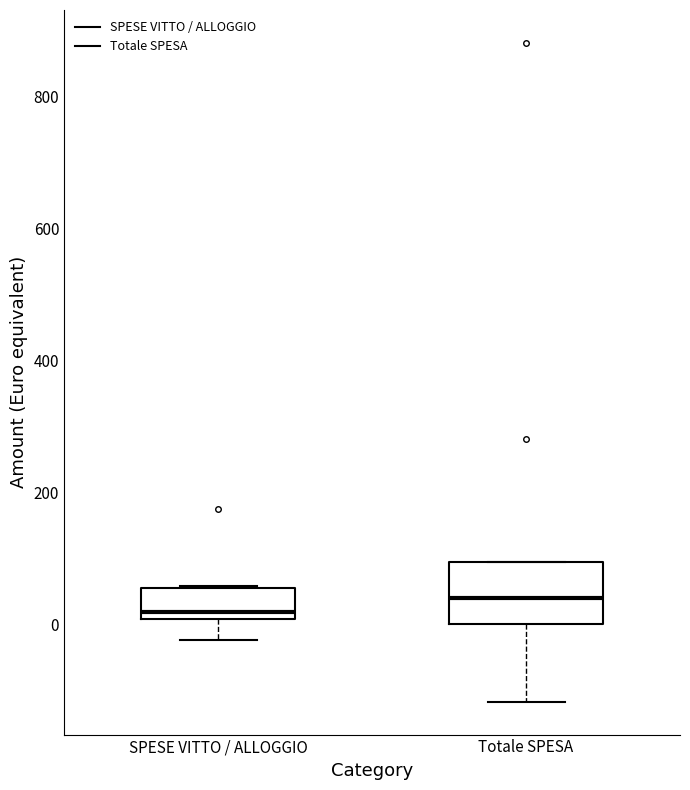

Which box is the tallest, from its lower edge to its upper edge?

Totale SPESA